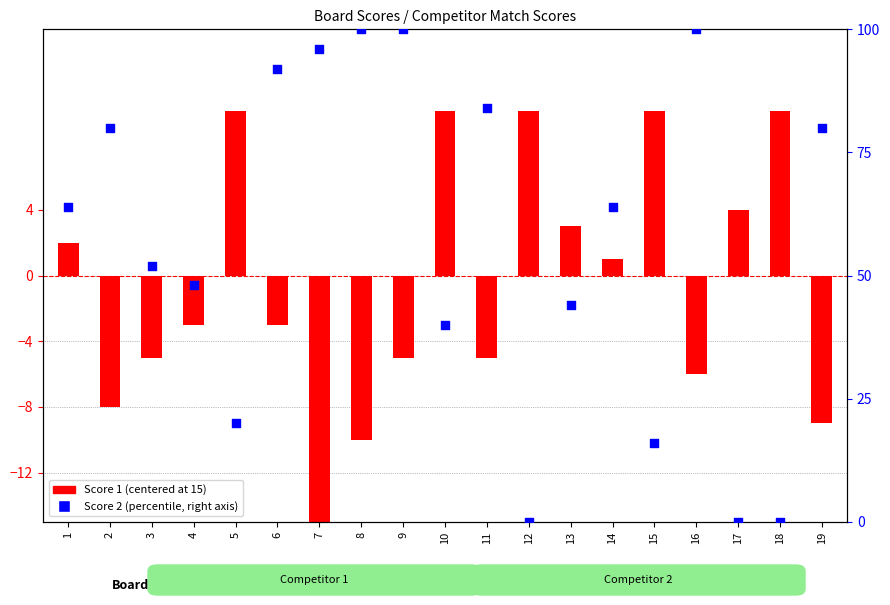

At which category is the sum across all series the highest?

9